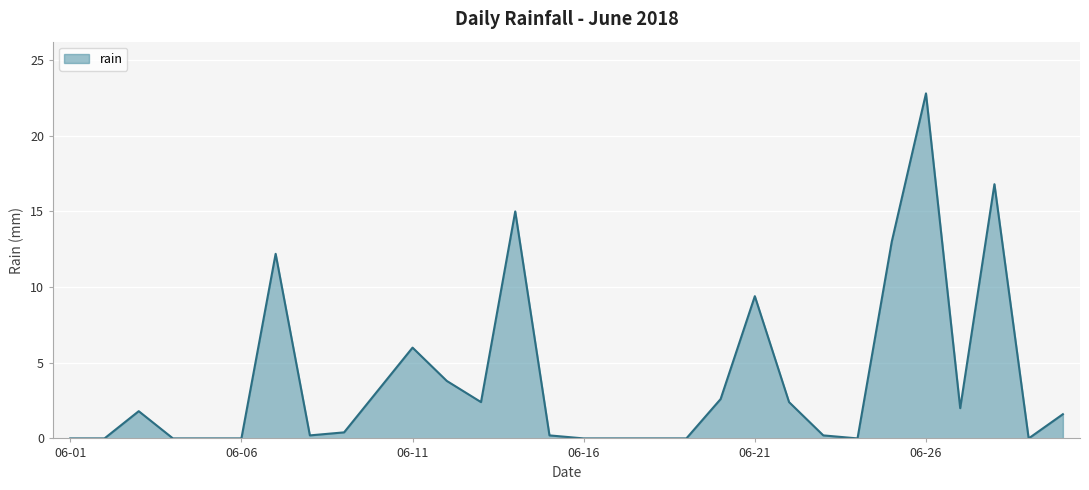

What is the difference between the maximum and minimum values?

22.8